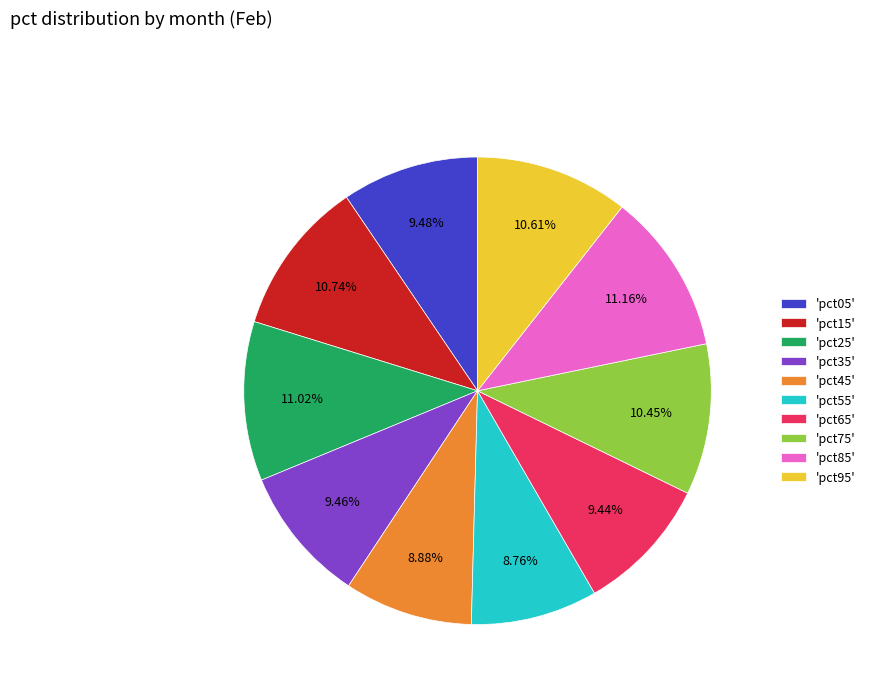

Is the sum of 'pct85' and 'pct05' greater than half?

No